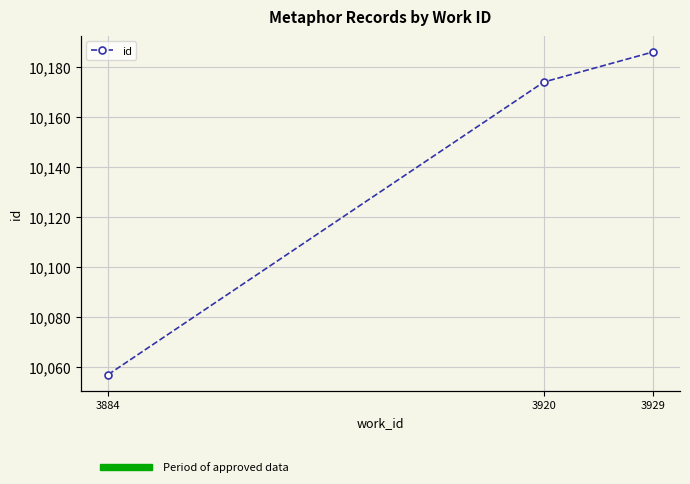

What is the sum of all values?

30417